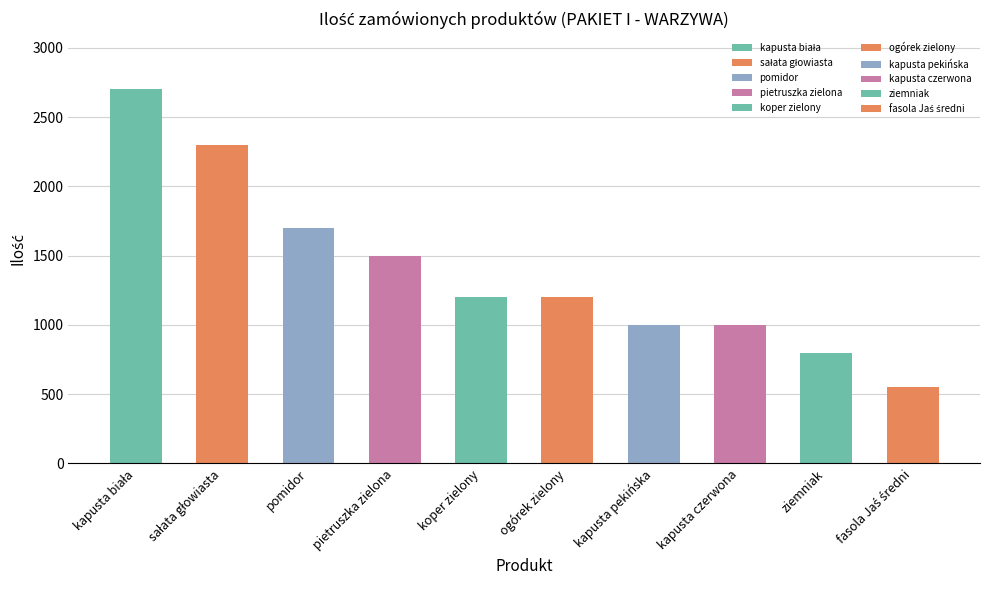

What is the approximate value at kapusta pekińska?

1000